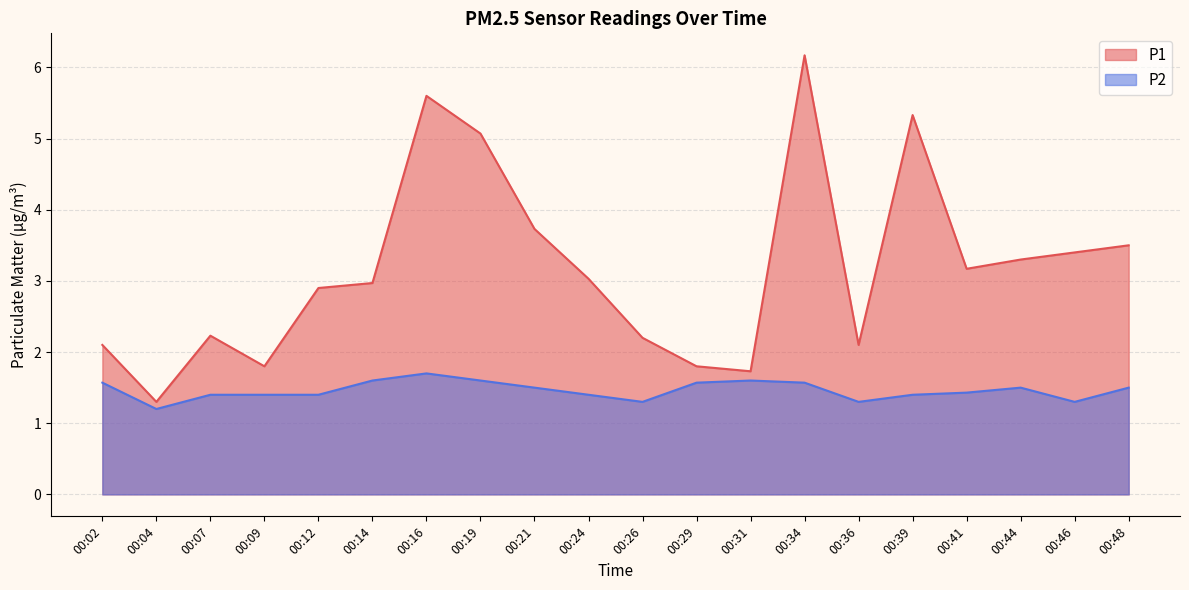

Where is the first local minimum for P1?

00:04